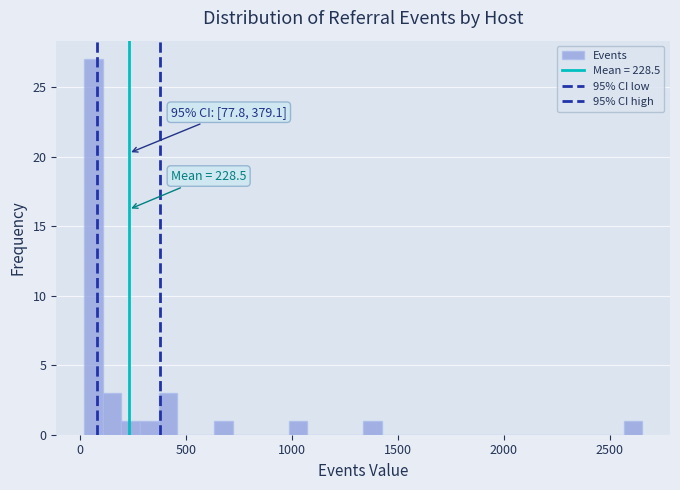

Read against the x-axis, roughly where is the centre of the tallest bar?

50